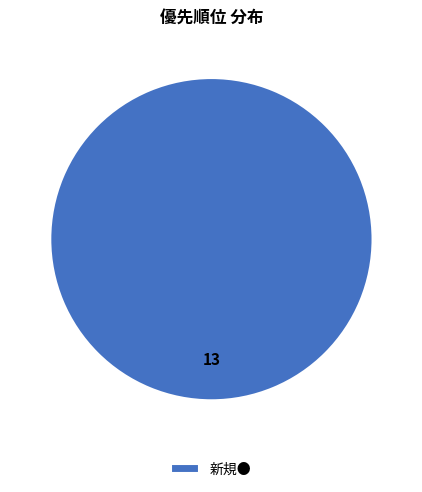

Is there a majority slice in this chart?

Yes